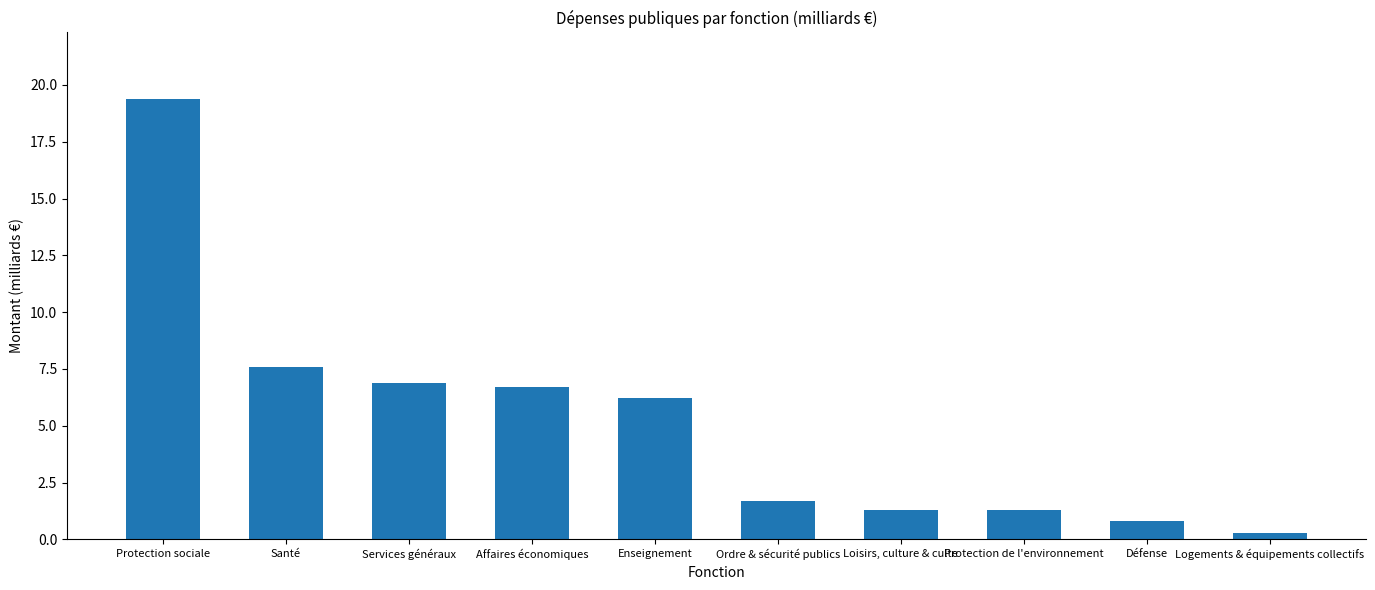

The chart shows a value of 8.4 at Enseignement. True or false?

False